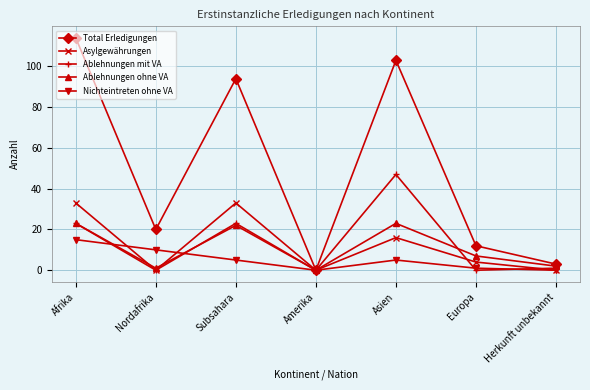

How many data points does each series have?

7